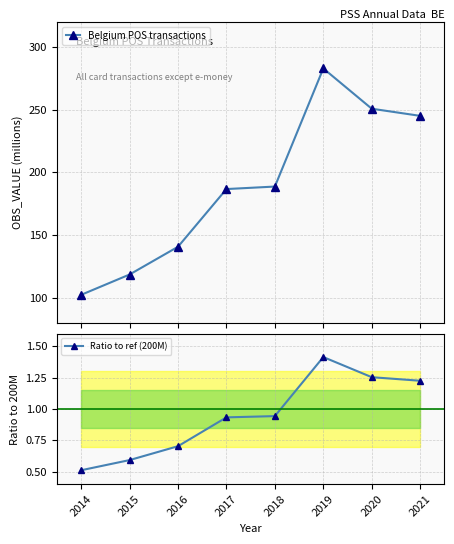

What value does the Belgium POS transactions series have at 2016?

140.6